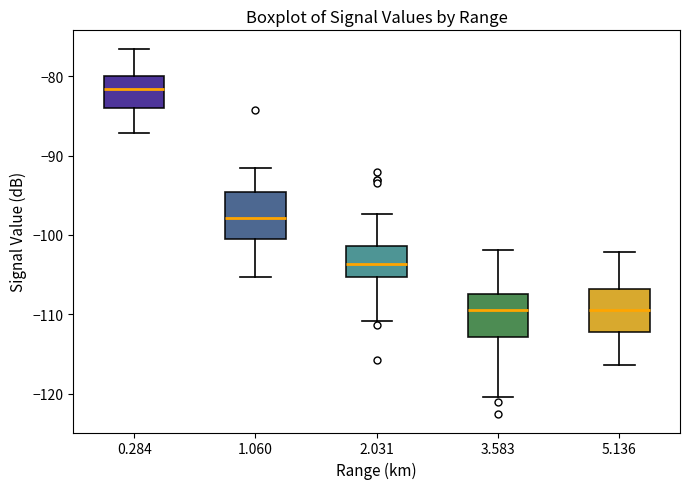

Reading left to right, read every box against the y-axis: the position of its median line, the range the box covers, and the ends of its whiskers. The values are not printed on the chart, so give them approximately, as read against the axis.

0.284: median -82, box -84 to -80, whiskers -87 to -76
1.060: median -98, box -100 to -95, whiskers -105 to -91
2.031: median -104, box -105 to -101, whiskers -111 to -97
3.583: median -109, box -113 to -107, whiskers -120 to -102
5.136: median -109, box -112 to -107, whiskers -116 to -102